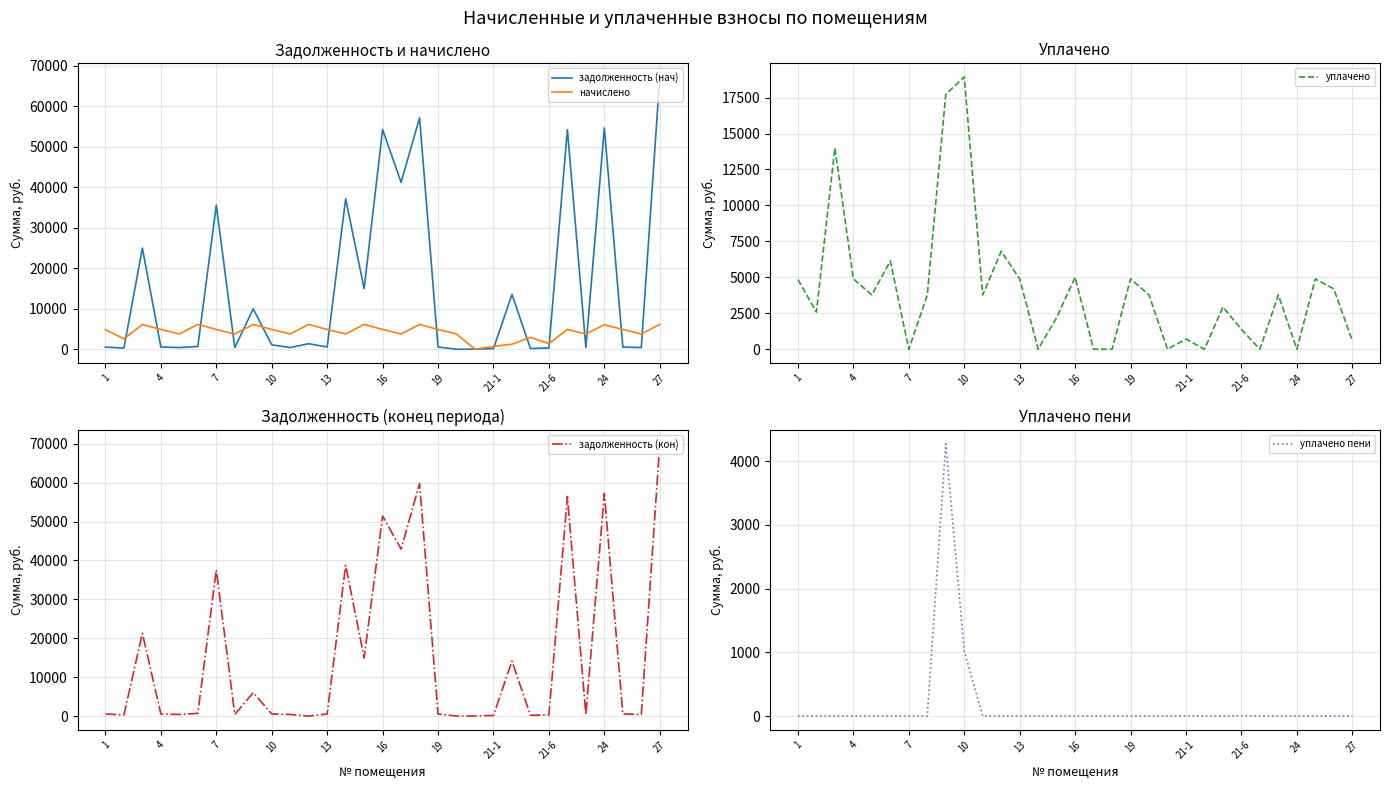

Which series has the largest total across all categories?

задолженность (кон)